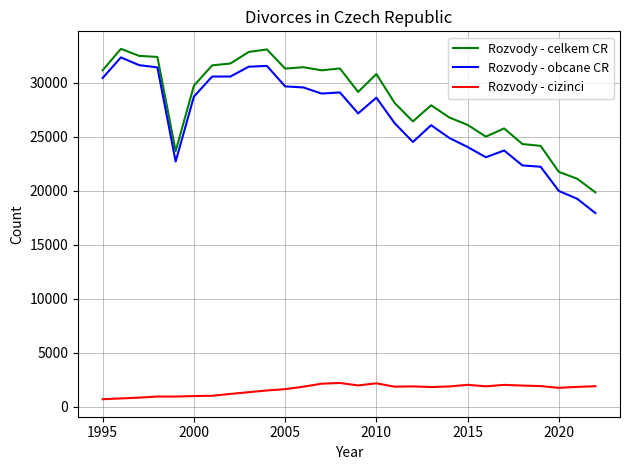

What is the difference between the maximum and minimum values in the Rozvody - celkem CR series?

13267